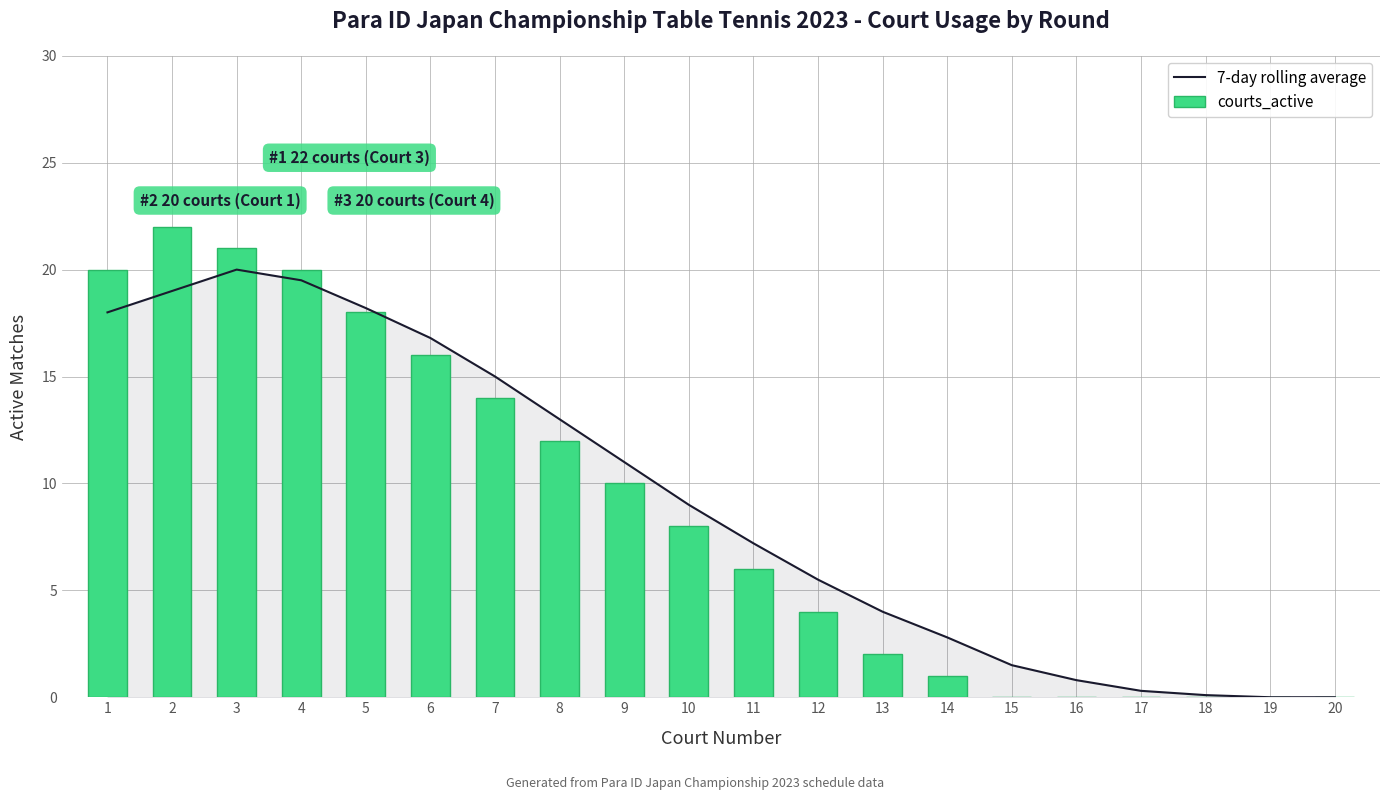

Is it true that courts_active equals 6.0 at 11?

True